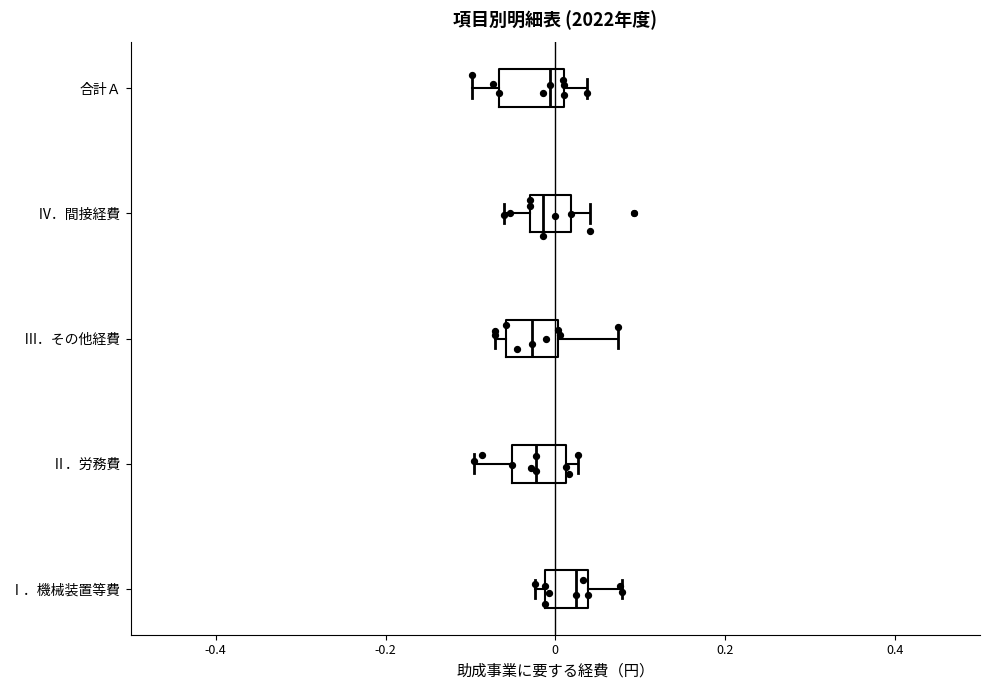

Where does the median line of the box for Ⅳ．間接経費 sit on the x-axis? The values are not printed on the chart, so give them approximately, as read against the axis.

-0.02